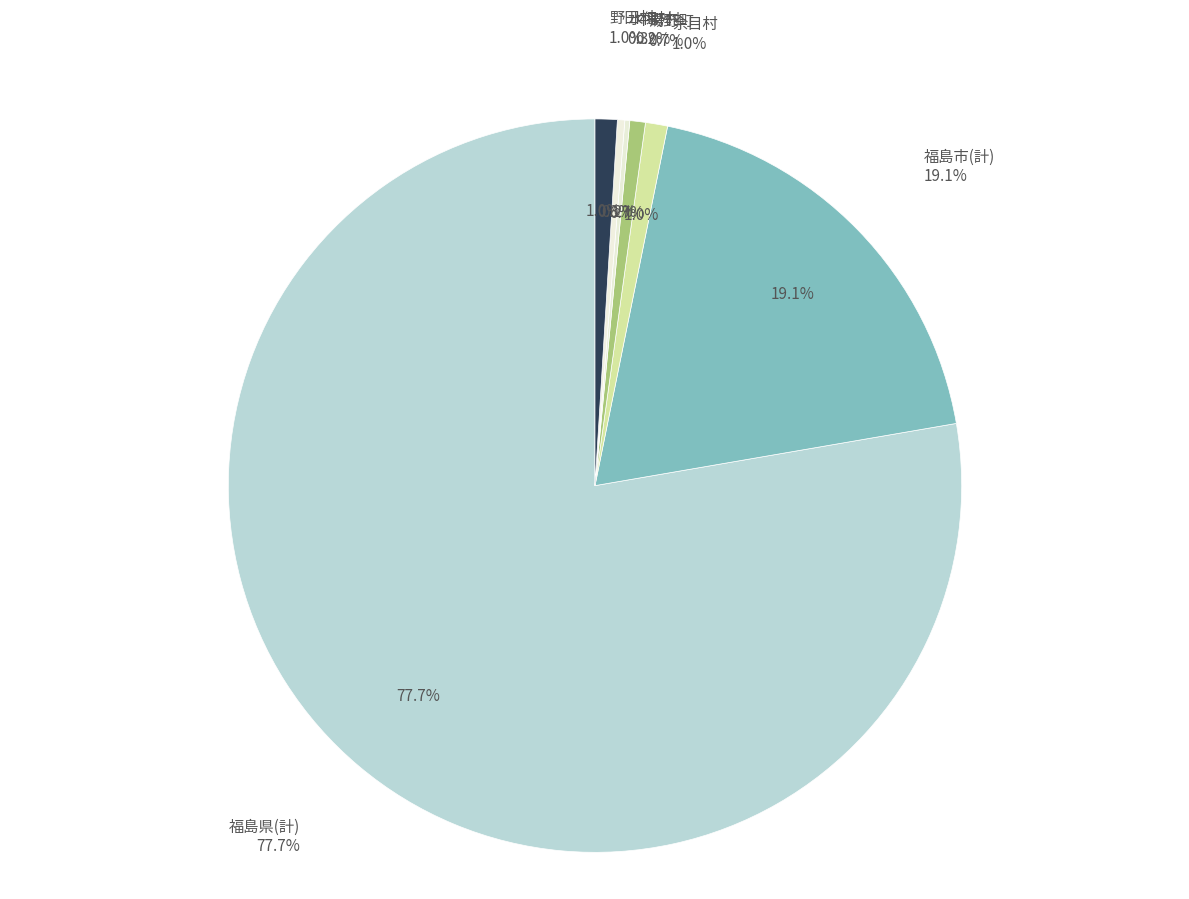

What is the change in value from 福島市 to 湯野町?

-137